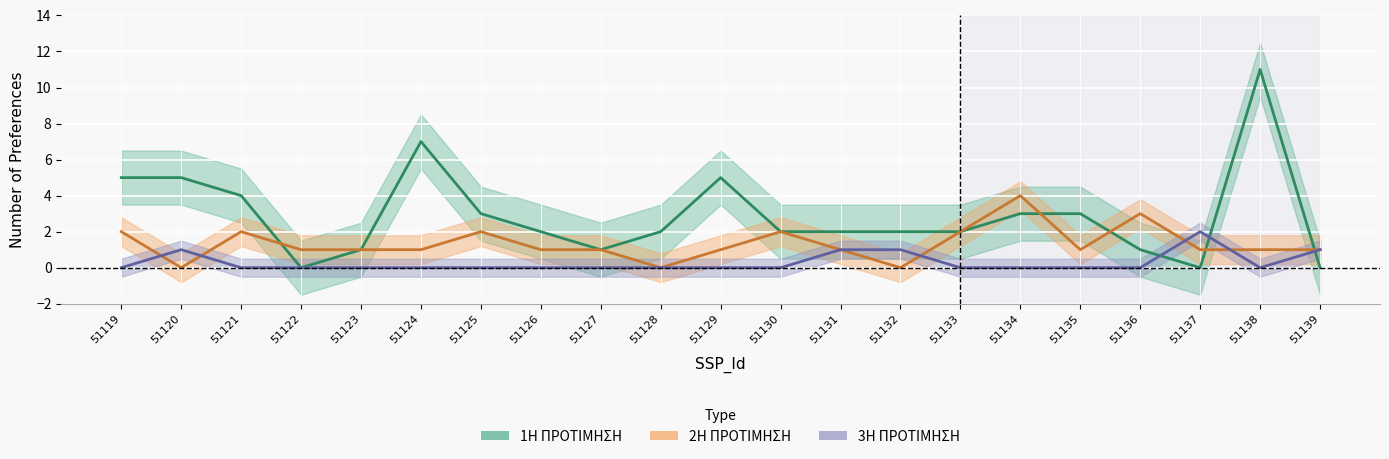

How many lines are shown in the chart?

3